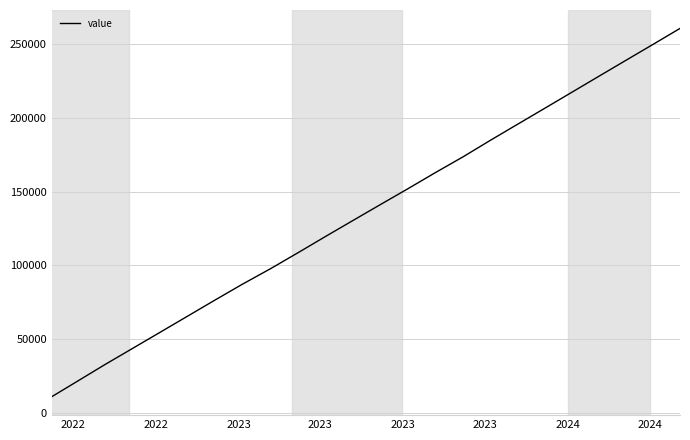

What is the minimum value shown in the chart?

10863.2